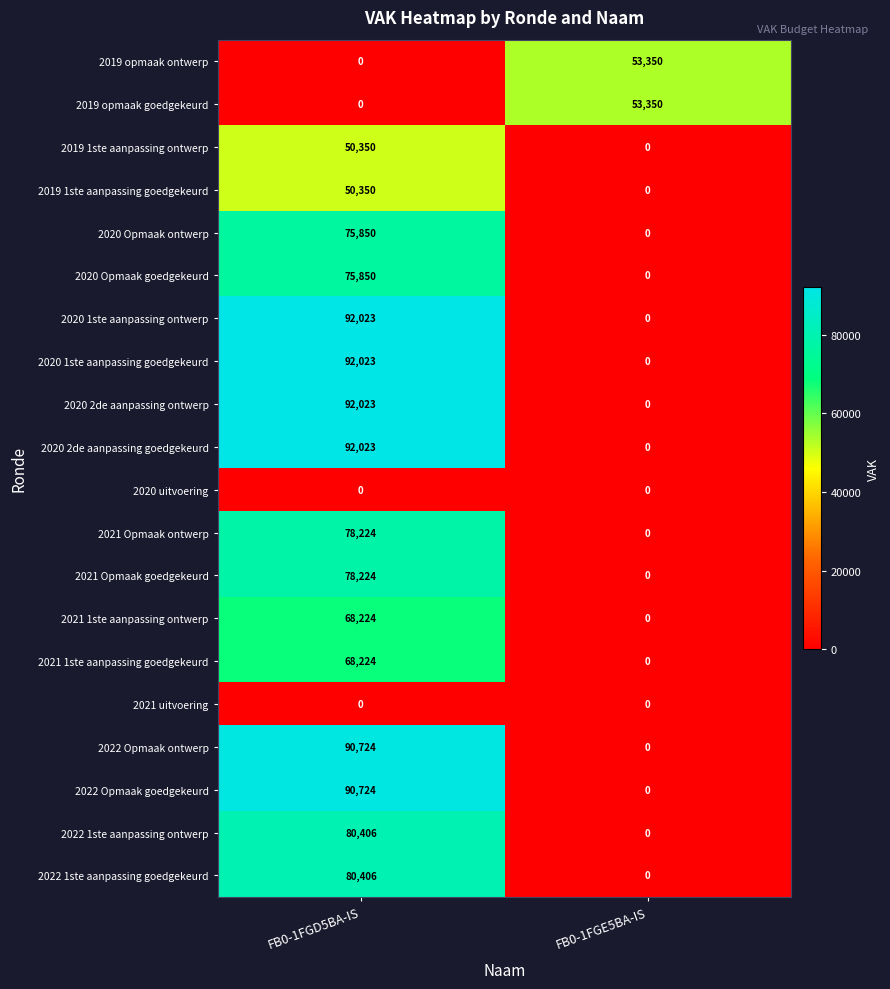

What is the spread (max minus min) of values at FB0-1FGD5BA-IS?

92023